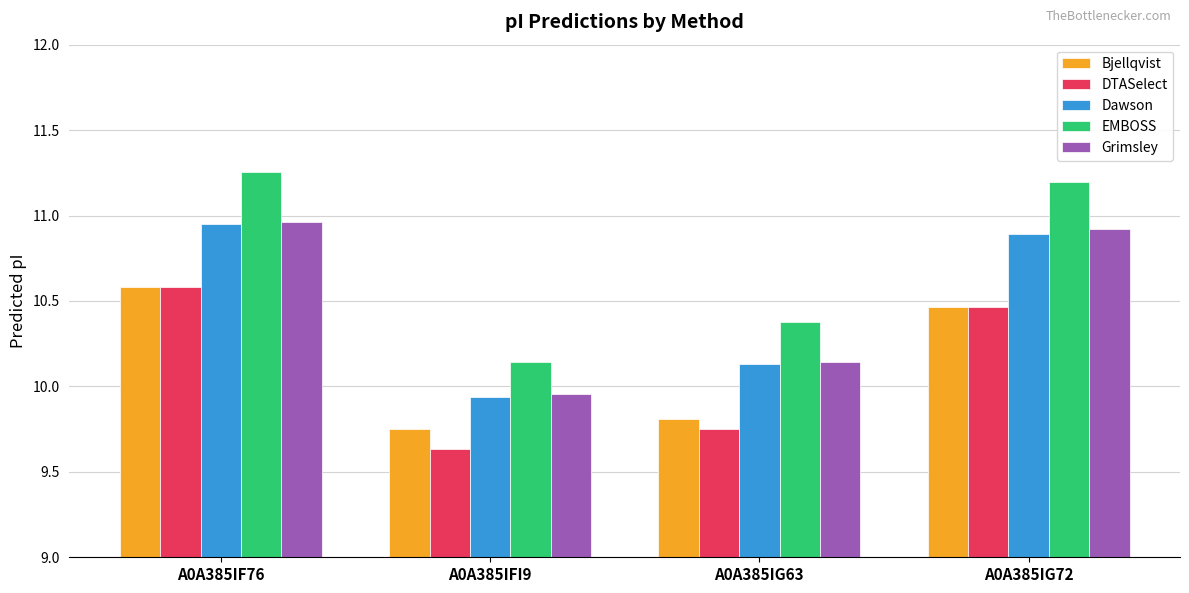

Is the value of Dawson at A0A385IF76 greater than the value of Bjellqvist at A0A385IF76?

Yes